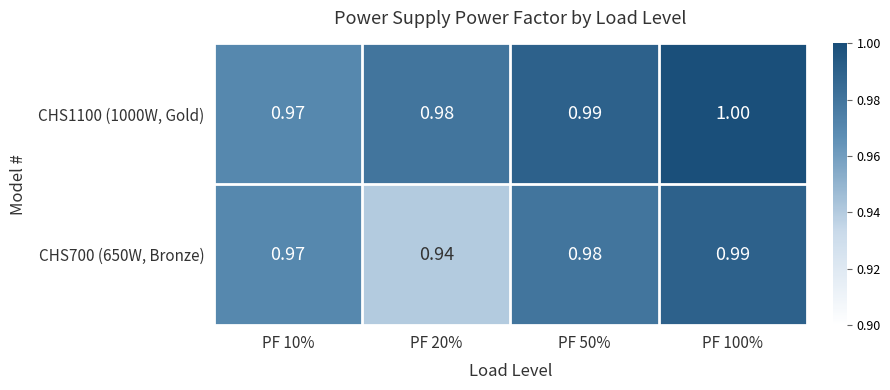

What is the total value across all series at PF 10%?

1.9